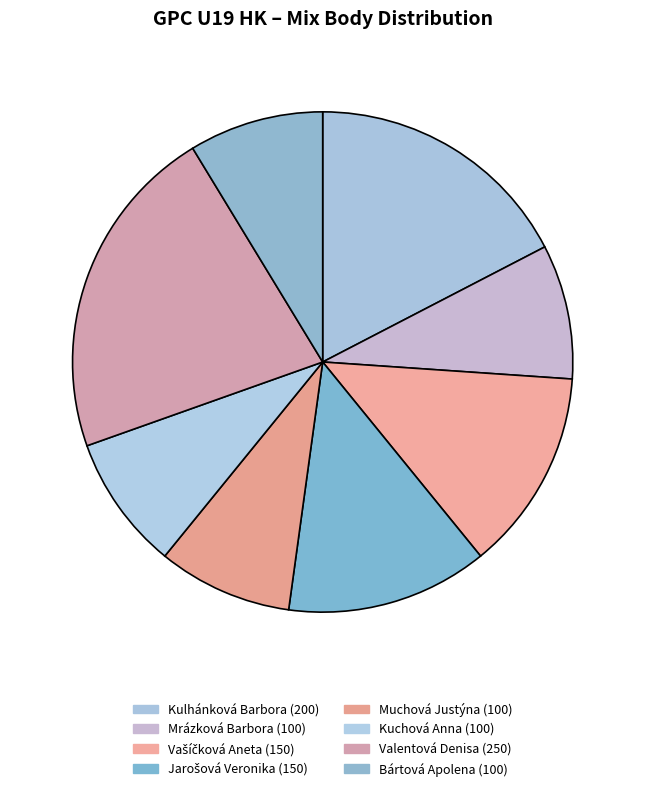

Count the number of slices in the pie.

8